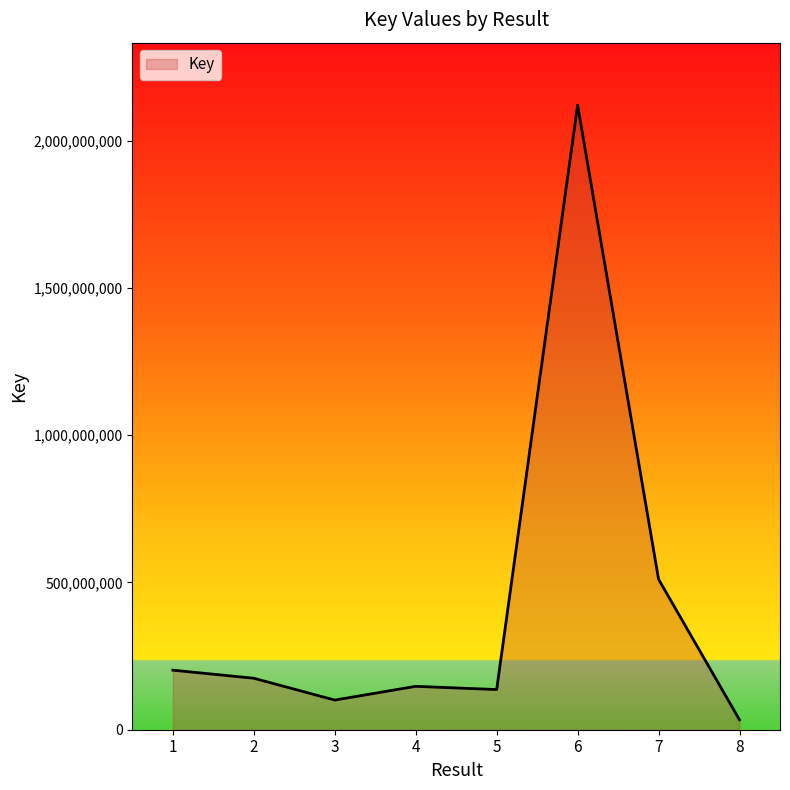

At which category does the data reach its first local valley?

3